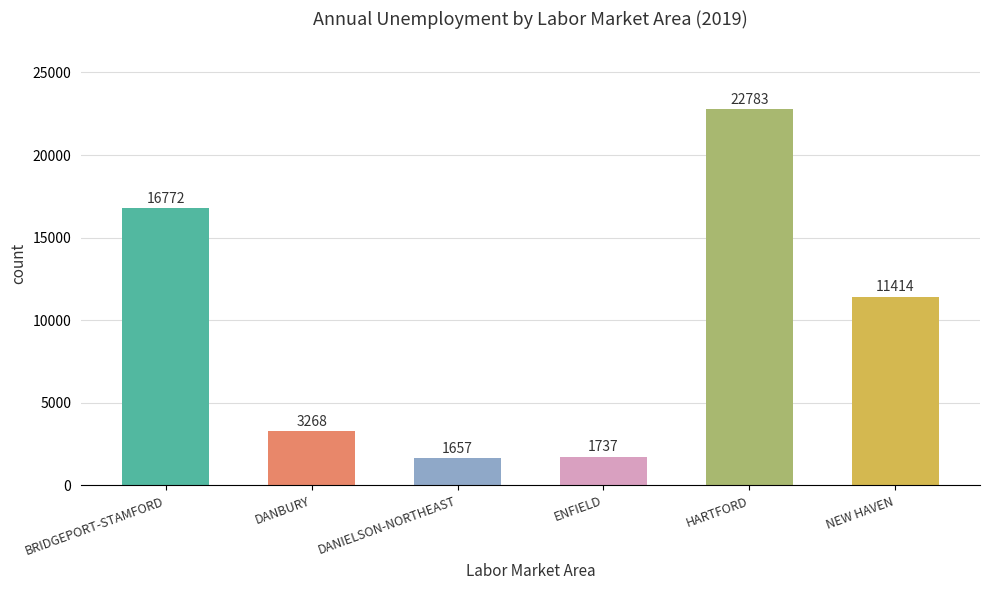

What is the smallest value displayed?

1657